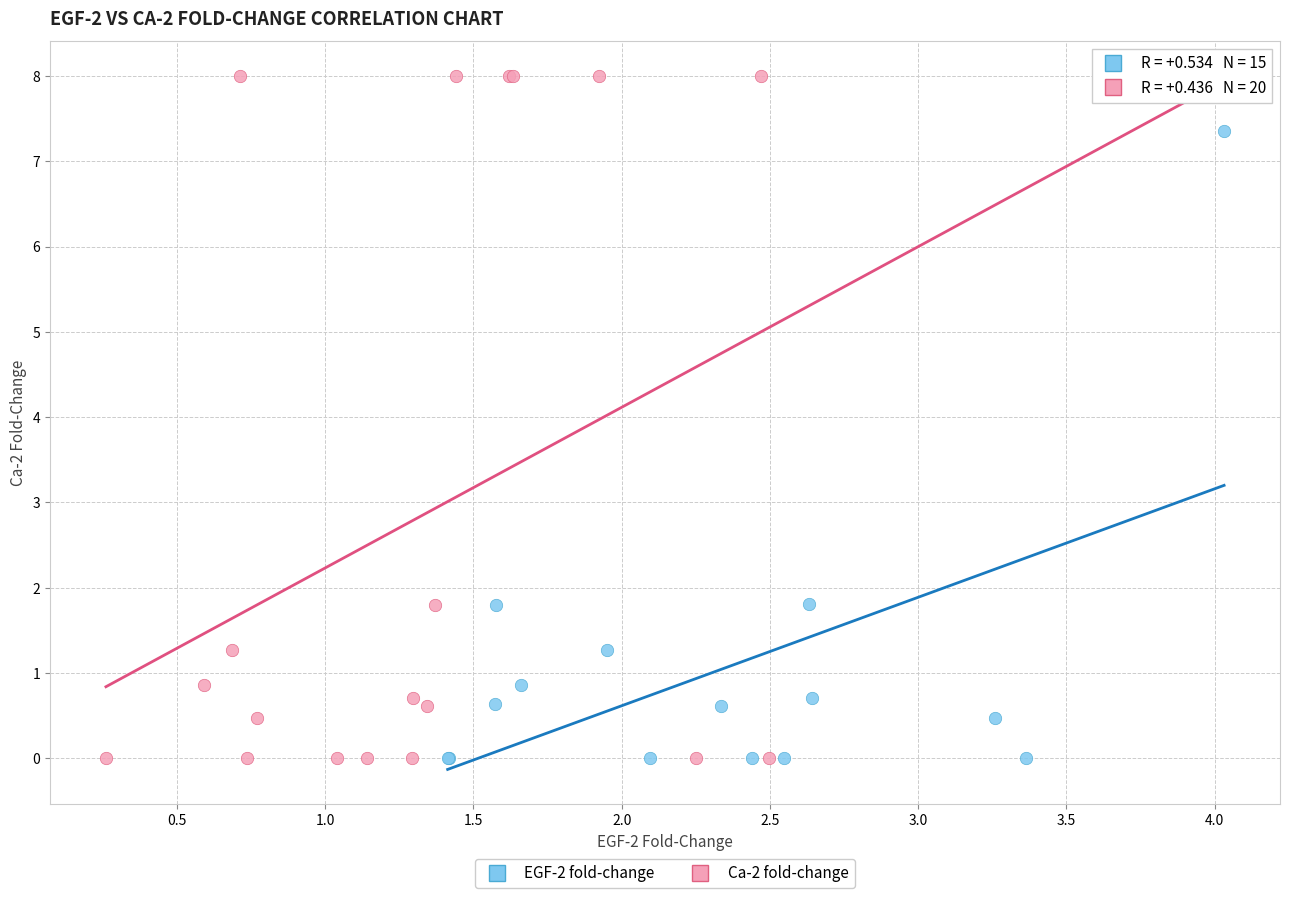

Which series contains the highest Y value?

Ca-2 fold-change